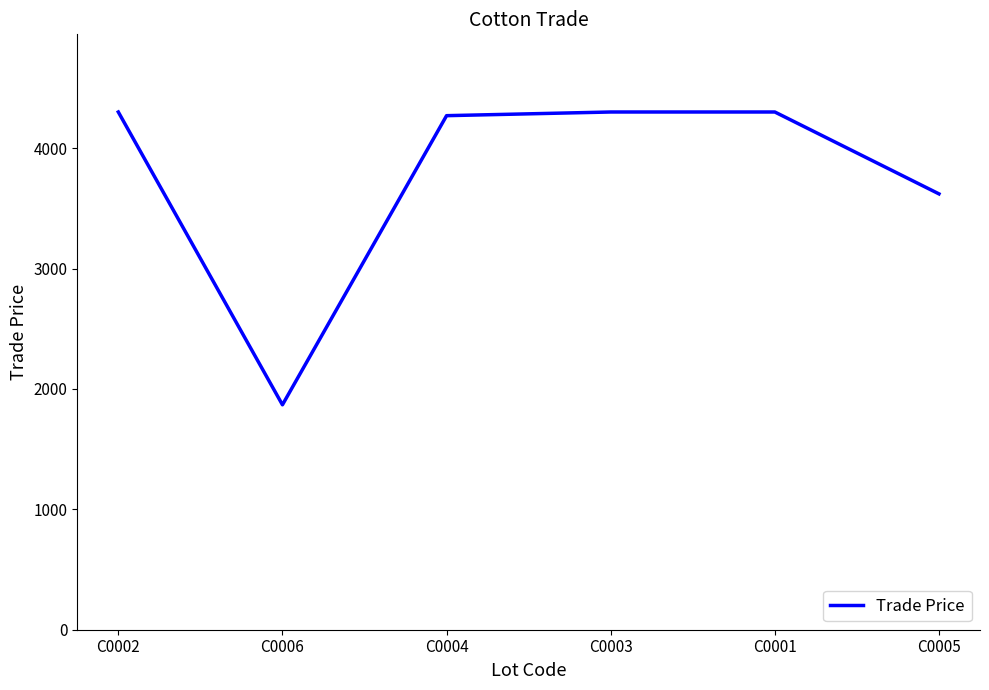

True or false: the data has more than 2 interior local peaks.

False